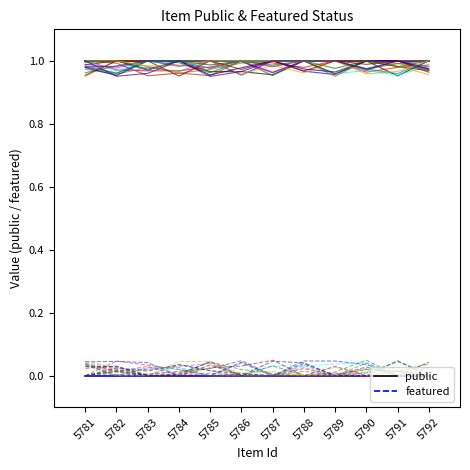

The public series shows 1 at 5787. True or false?

True